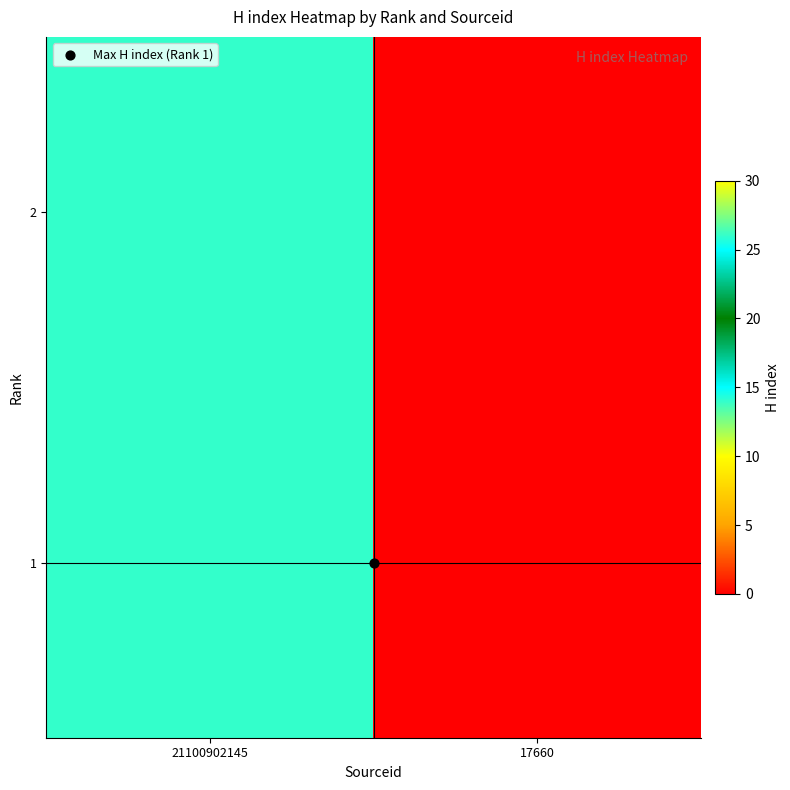

Rank the categories by value from highest to lowest.

21100902145, 17660